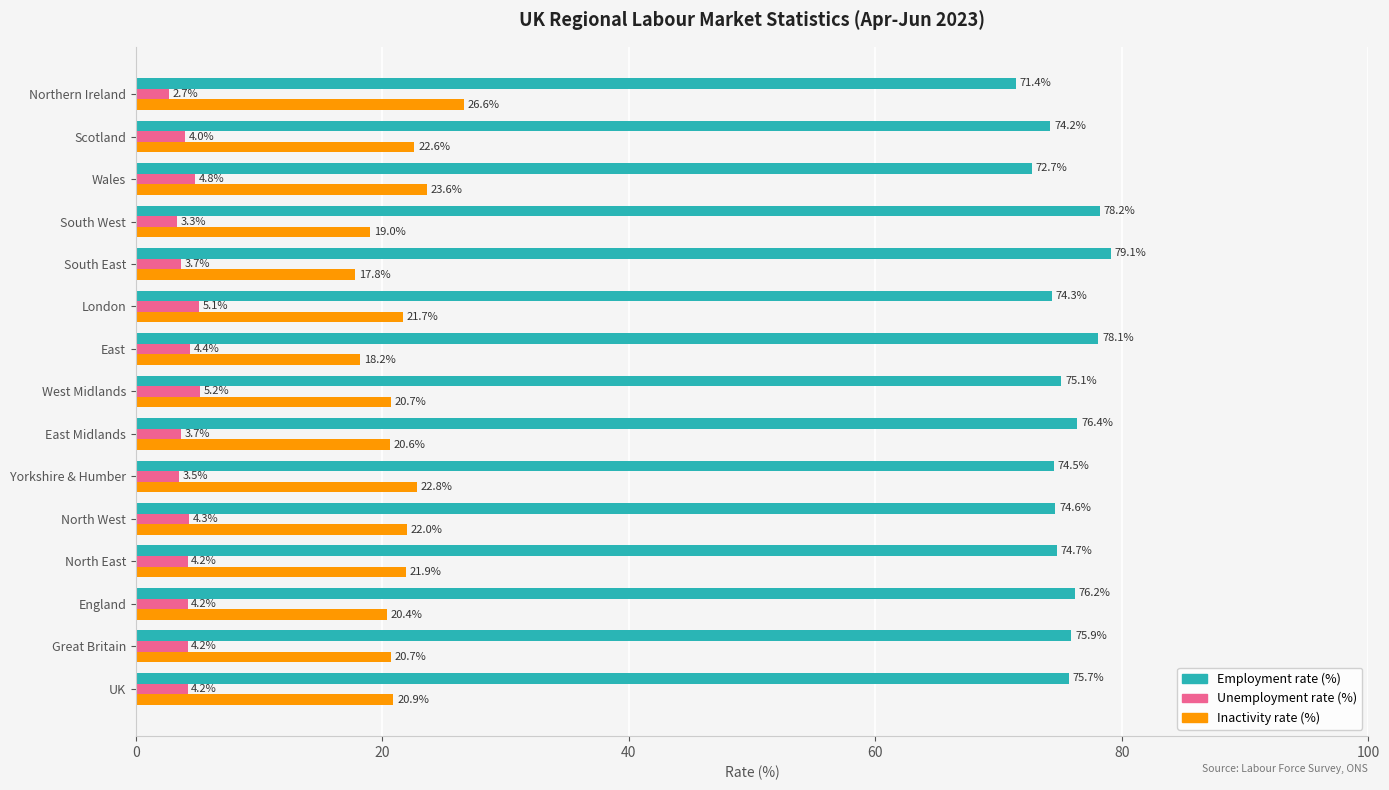

What is the difference between the second highest and second lowest values in the Inactivity rate (%) series?

5.4